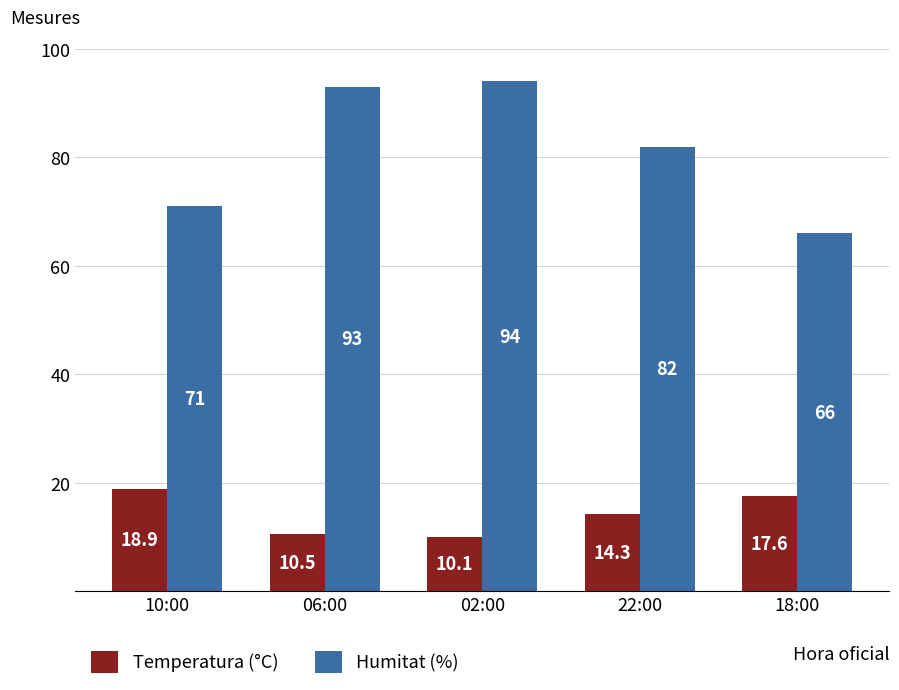

Does the chart contain stacked bars?

No